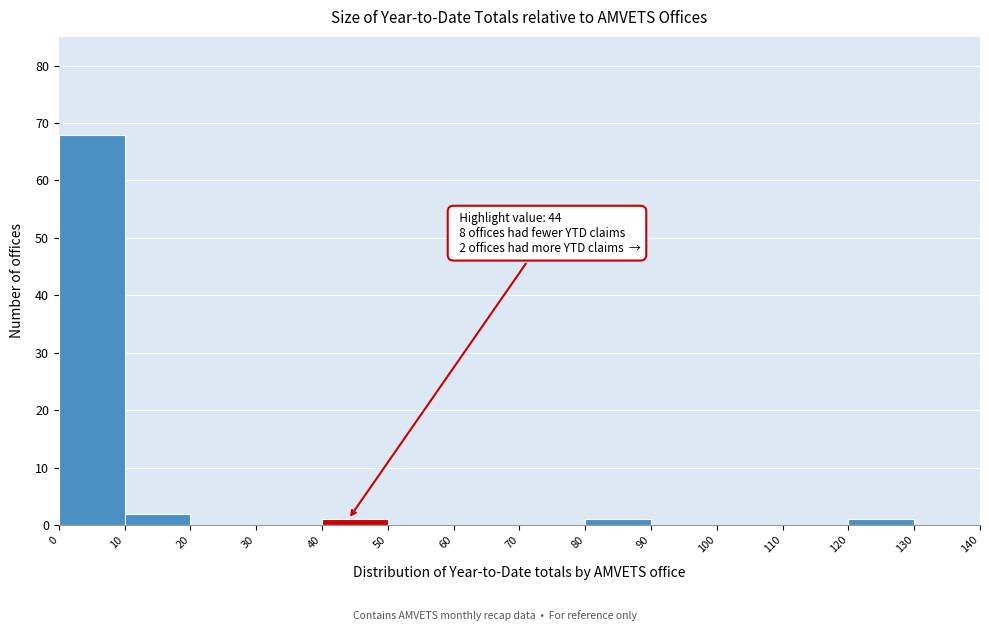

Which range on the x-axis has the tallest bar?

0 to 10